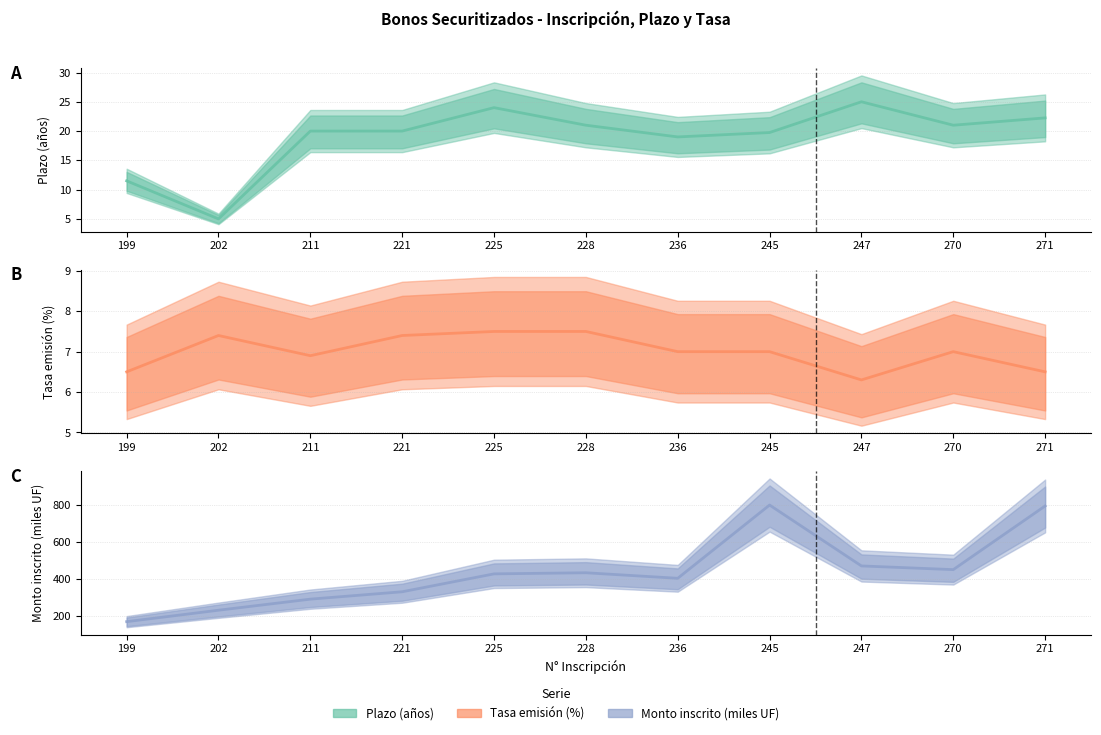

Rank the series at 202 from lowest to highest value.

Plazo (años), Tasa emisión (%), Monto inscrito (miles UF)